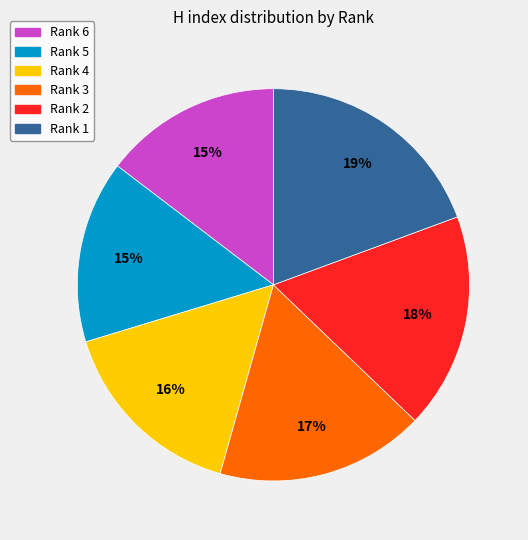

Which category has the biggest portion of the pie?

Rank 1